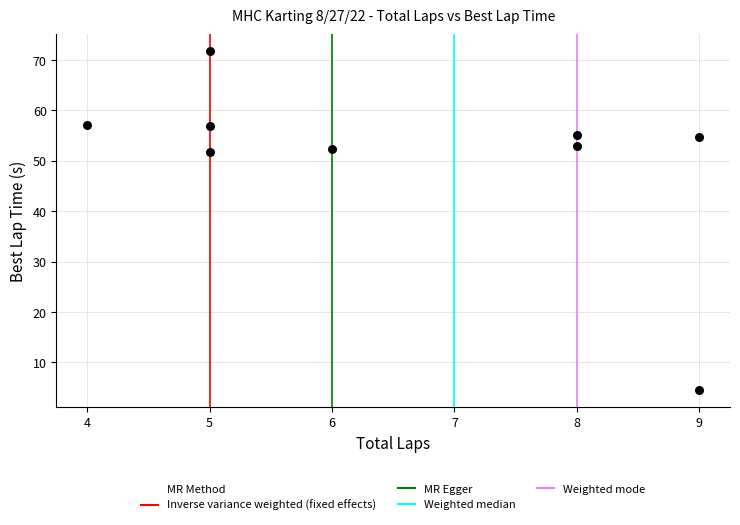

What is the range of Y values (max minus min)?

67.2